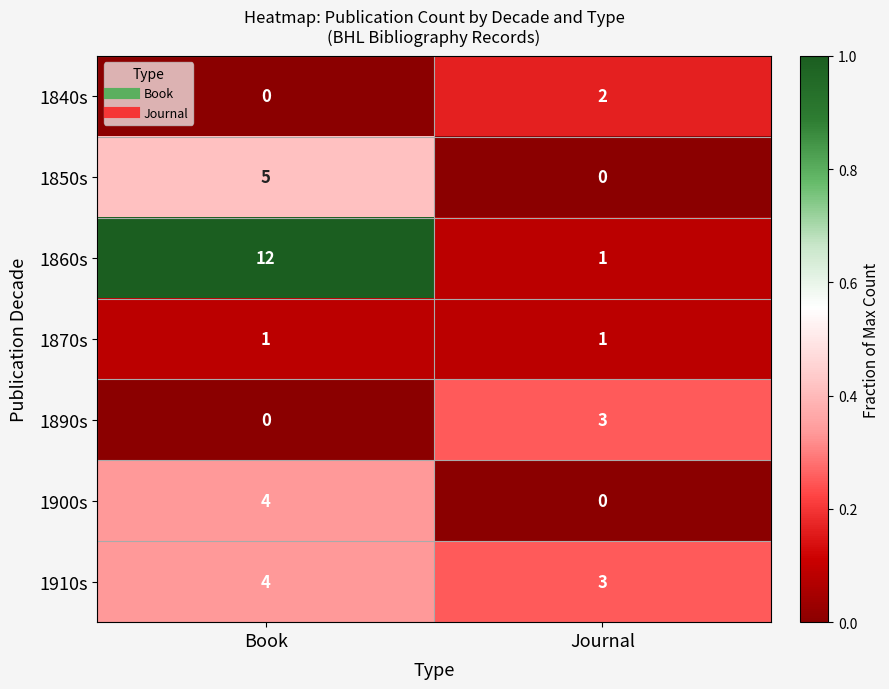

Which label corresponds to the largest value in the chart?

Book